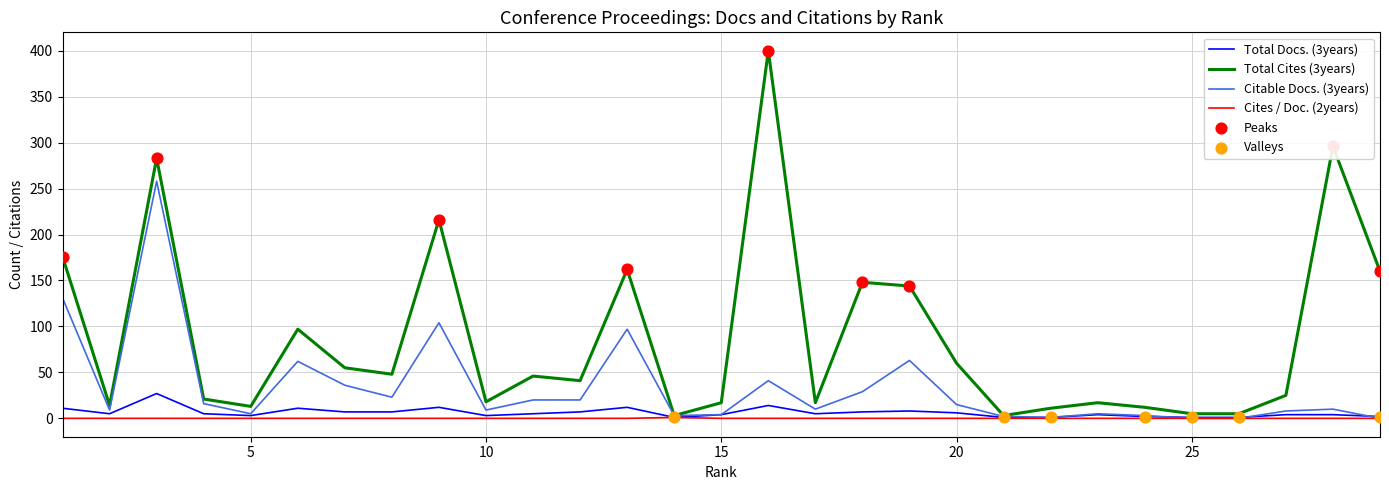

Which series has the largest range (max minus min)?

Total Cites (3years)